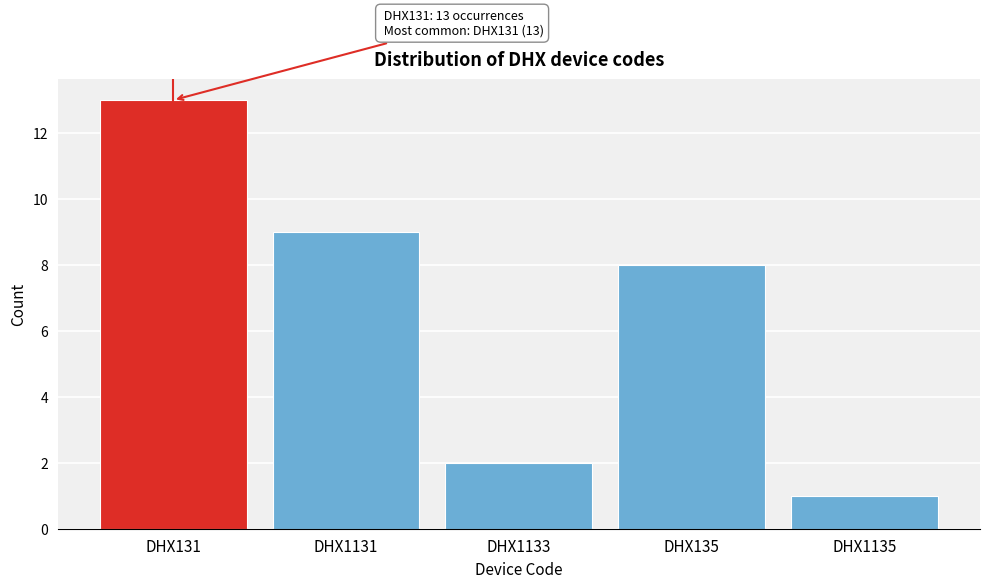

Reading left to right, what are all the values shown in this chart?

DHX131=13	DHX1131=9	DHX1133=2	DHX135=8	DHX1135=1